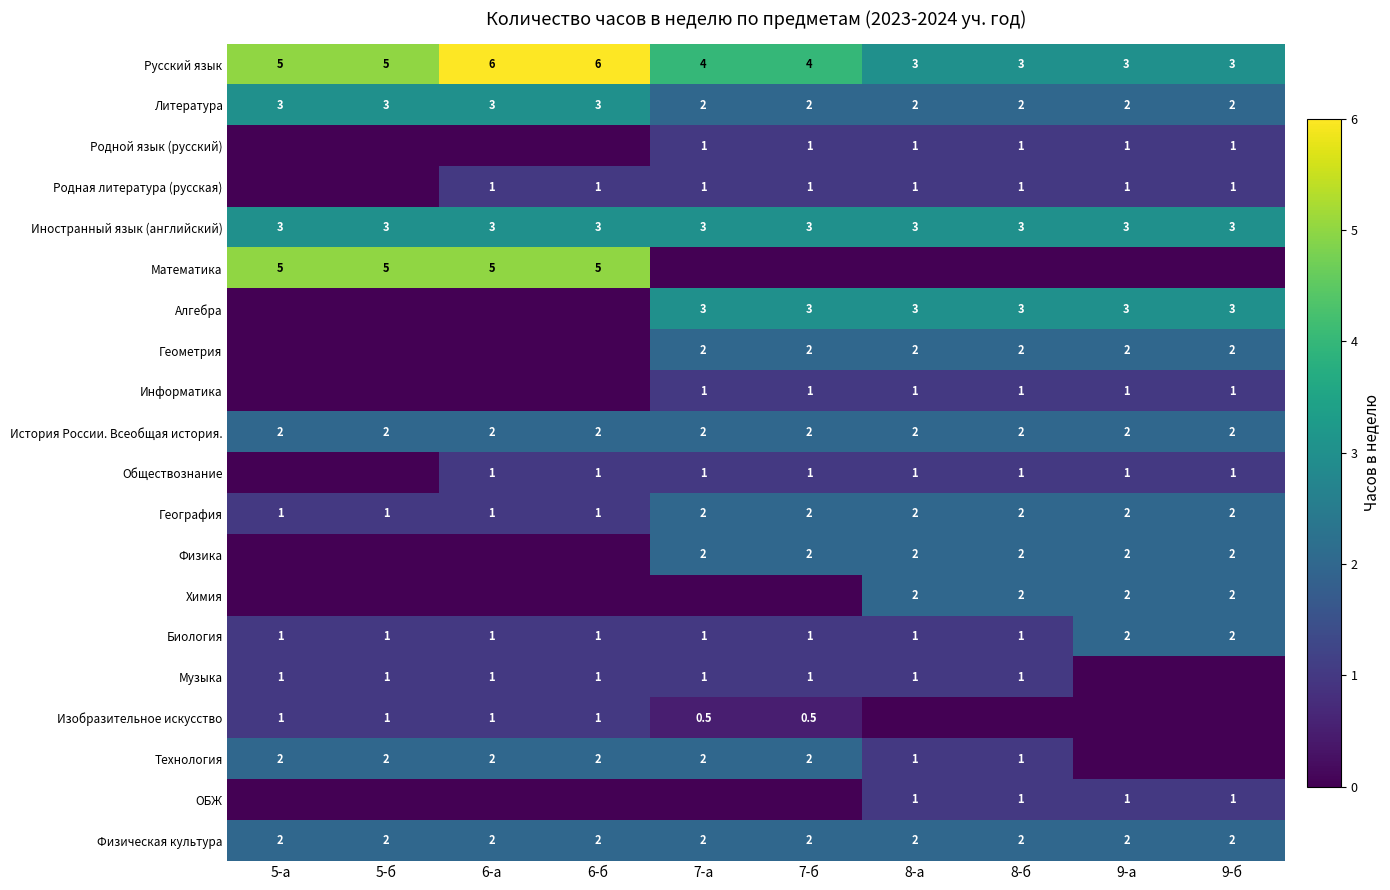

At which category is the sum across all series the highest?

8-а